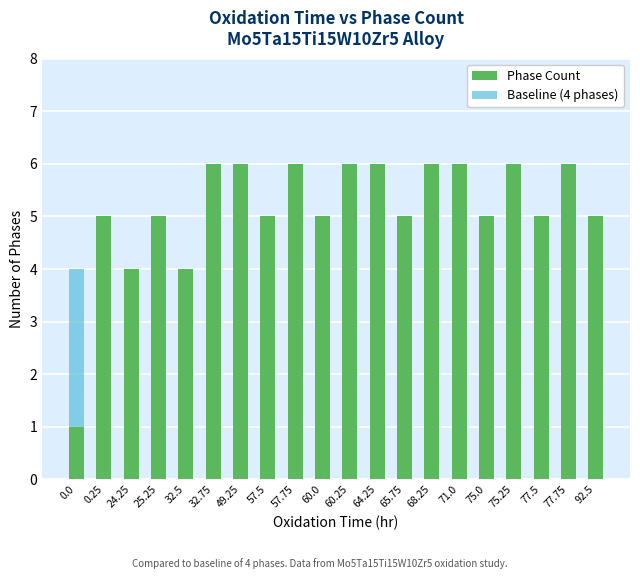

List the series in order of their overall mean, highest first.

Phase Count, Baseline (4 phases)